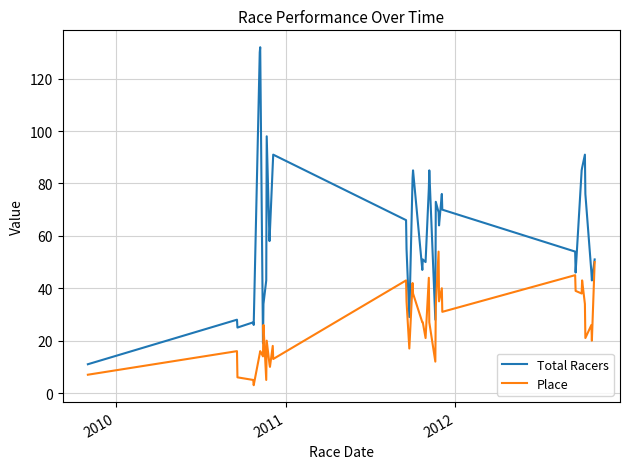

What is the highest value of the Place series?

54